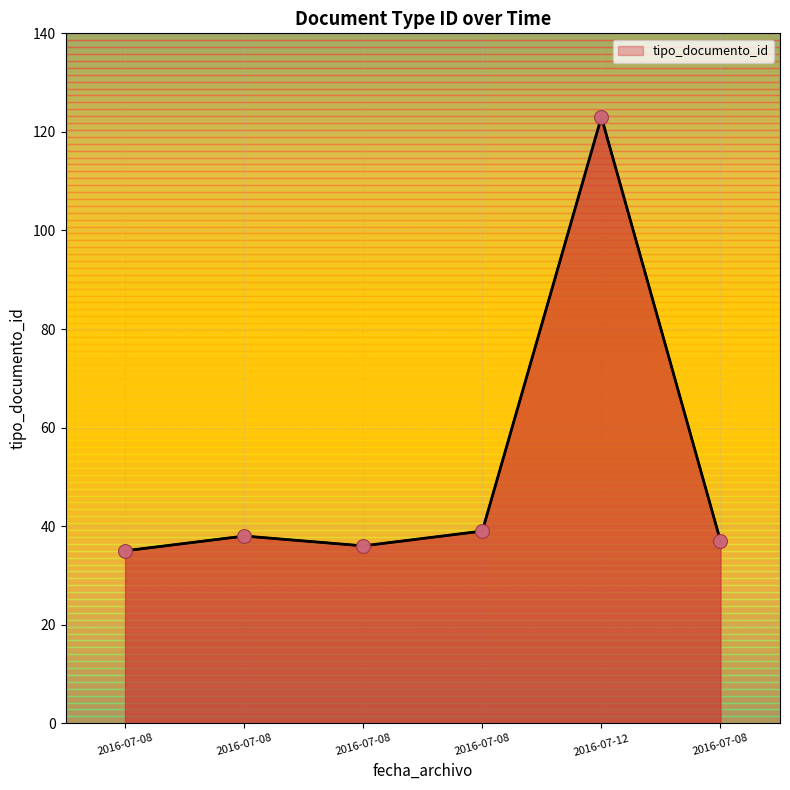

What is the change in value from 2016-07-08 to 2016-07-08?

+1